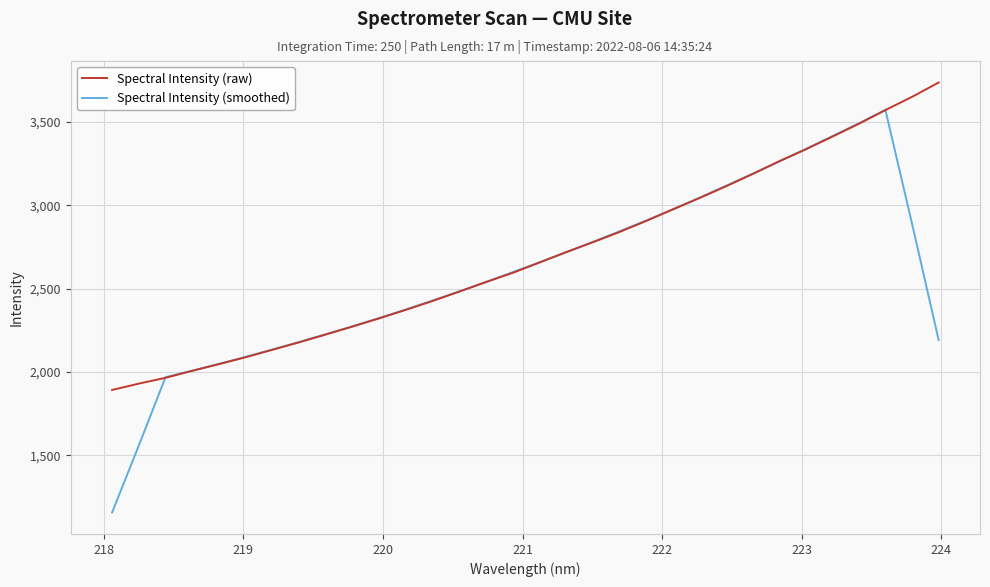

Which series has the largest range (max minus min)?

Spectral Intensity (smoothed)